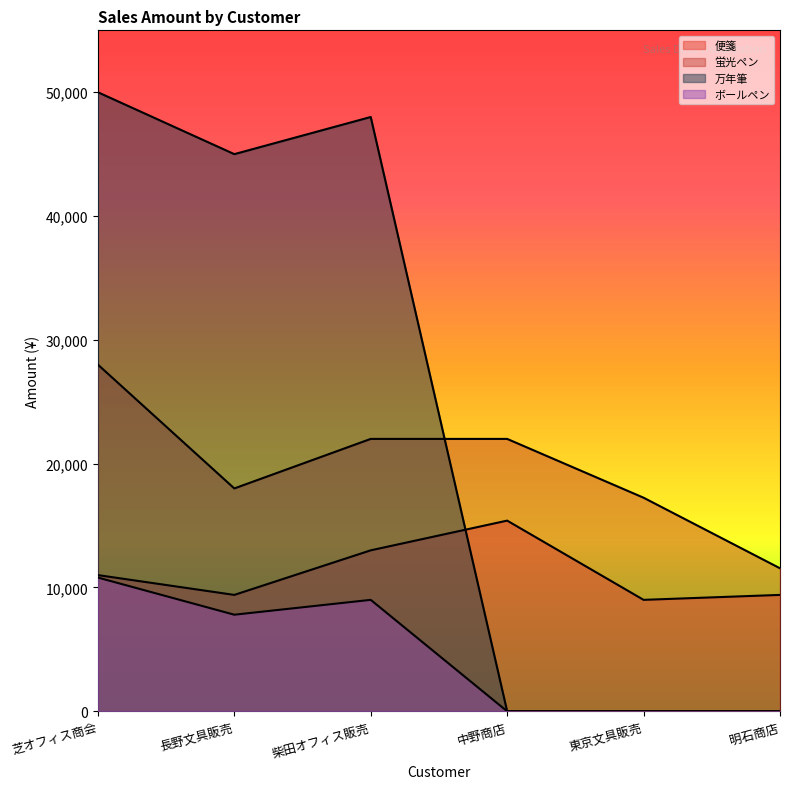

At which category is the sum across all series the highest?

芝オフィス商会